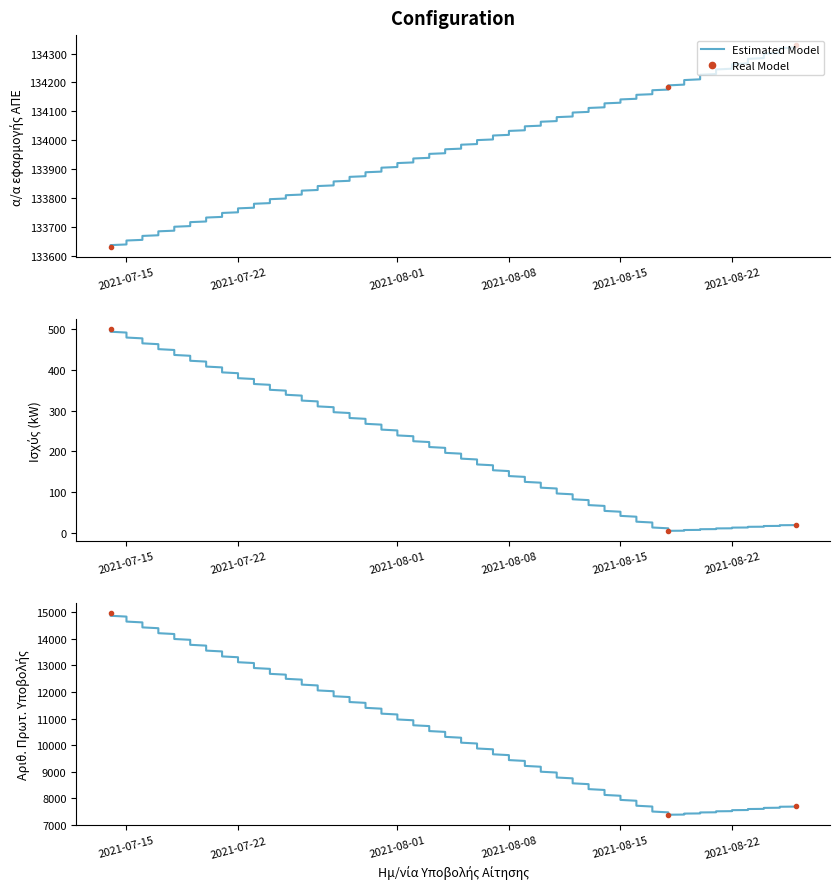

What is the spread (max minus min) of values at 2021-08-18?

134179.0